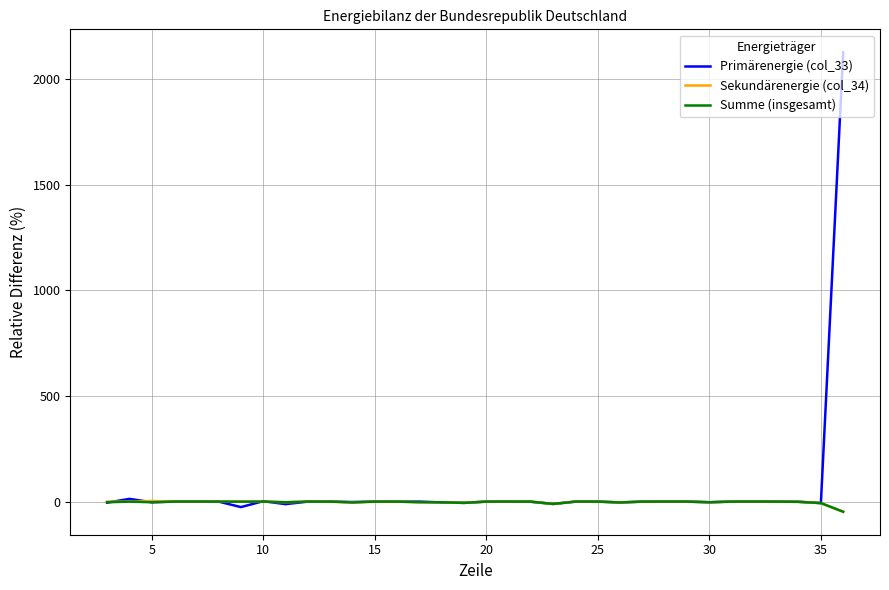

Which series has the largest range (max minus min)?

Primärenergie (col_33)